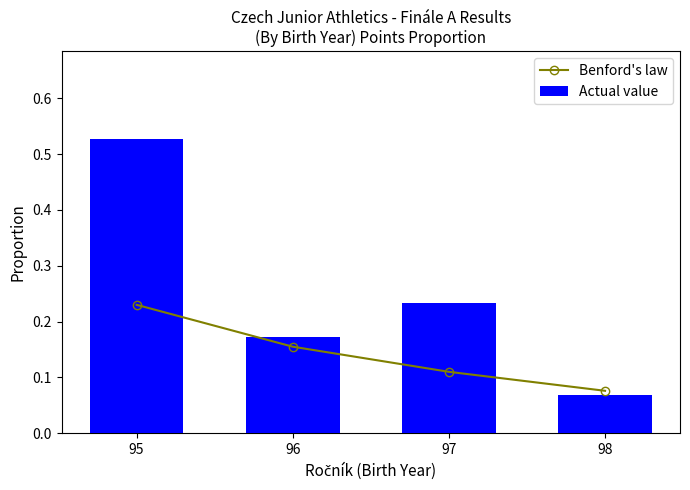

True or false: Benford's law has a value of 0.1 at 97.

False